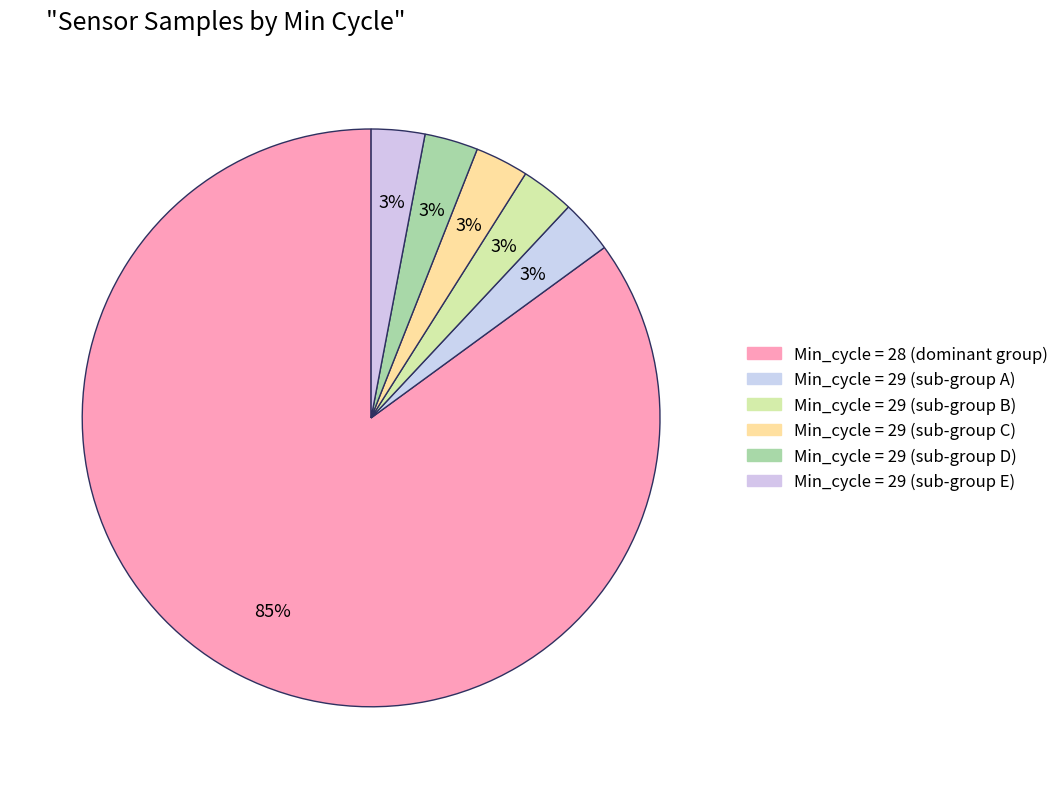

How many segments does this pie chart have?

6